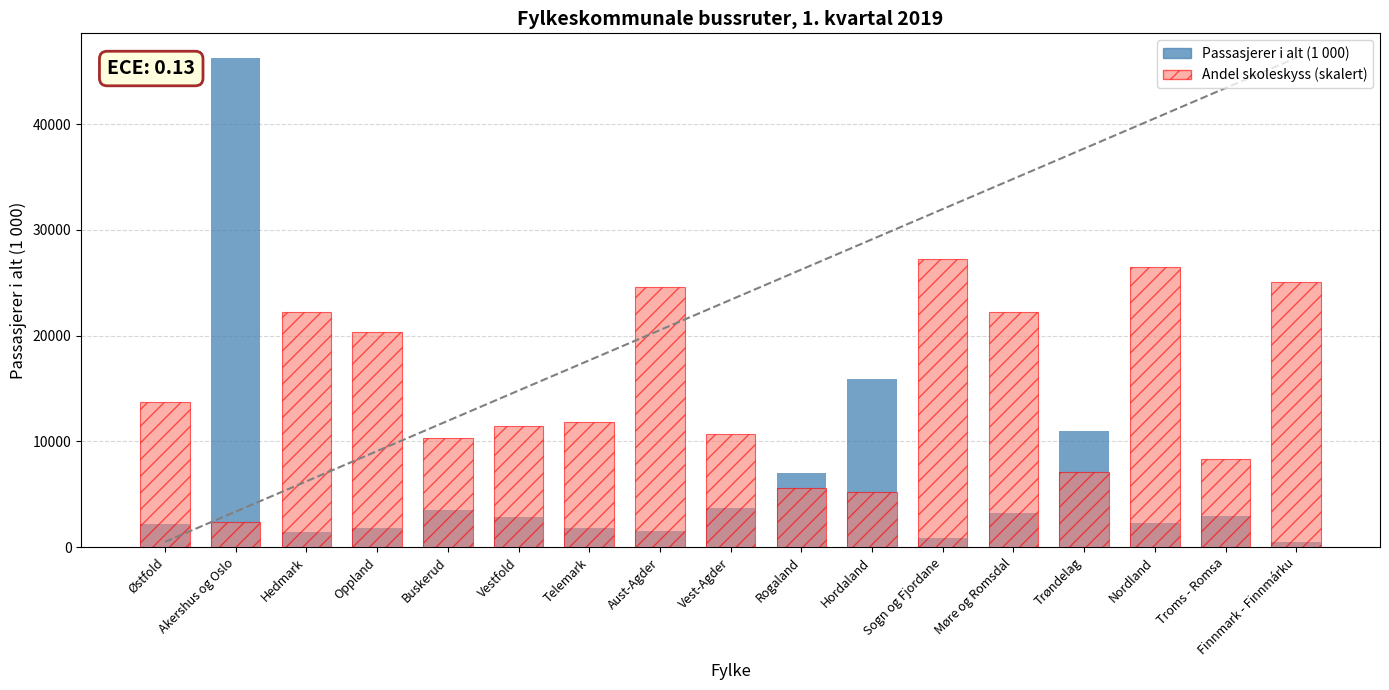

How many groups of bars are there?

17